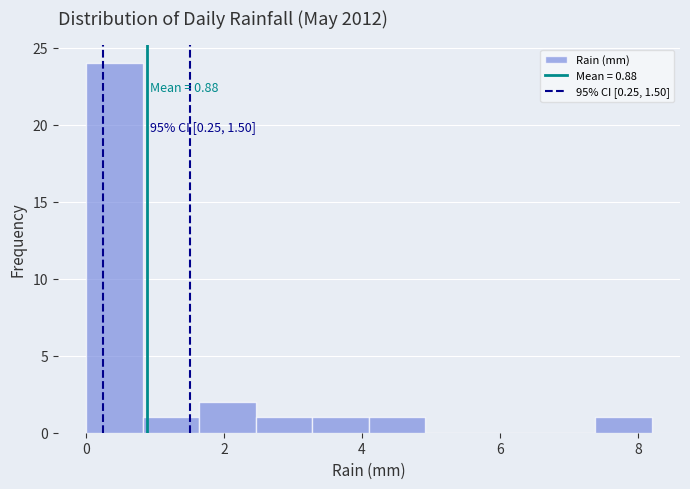

Which range on the x-axis has the tallest bar?

0.00 to 0.82